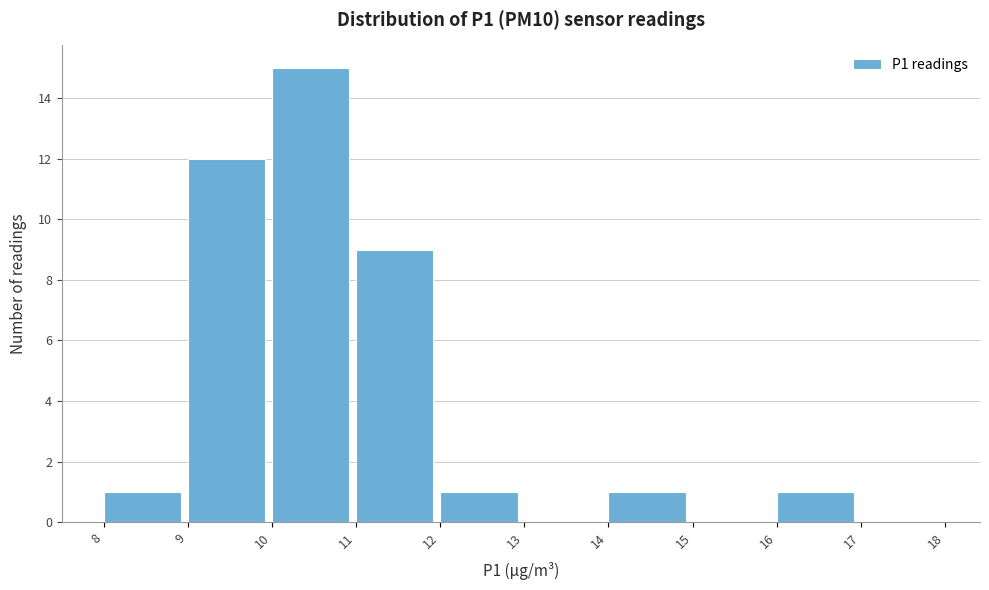

Reading left to right, transcribe this chart: for each bar, give the range it covers on the x-axis and its height. The values are not printed on the chart, so give them approximately, as read against the axis.

8 to 9: 1
9 to 10: 12
10 to 11: 15
11 to 12: 9
12 to 13: 1
13 to 14: 0
14 to 15: 1
15 to 16: 0
16 to 17: 1
17 to 18: 0